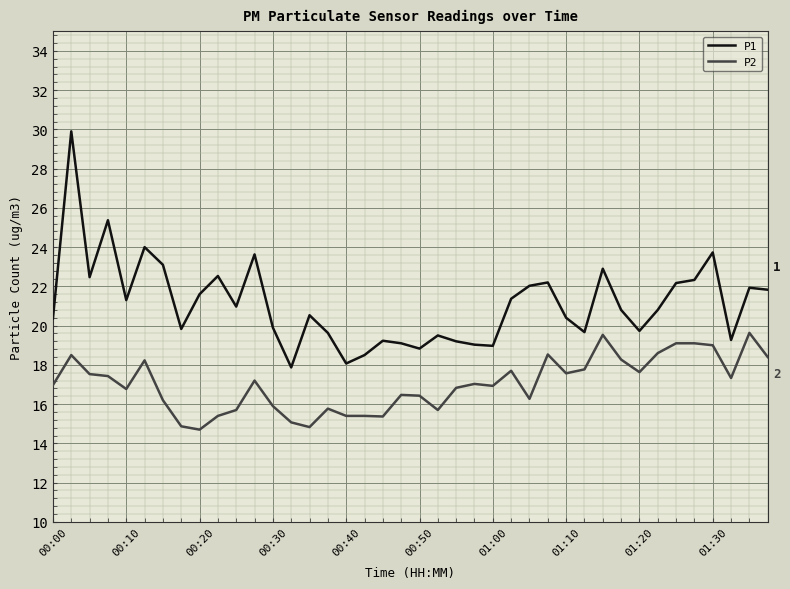

What are all the series names shown in the legend?

P1, P2